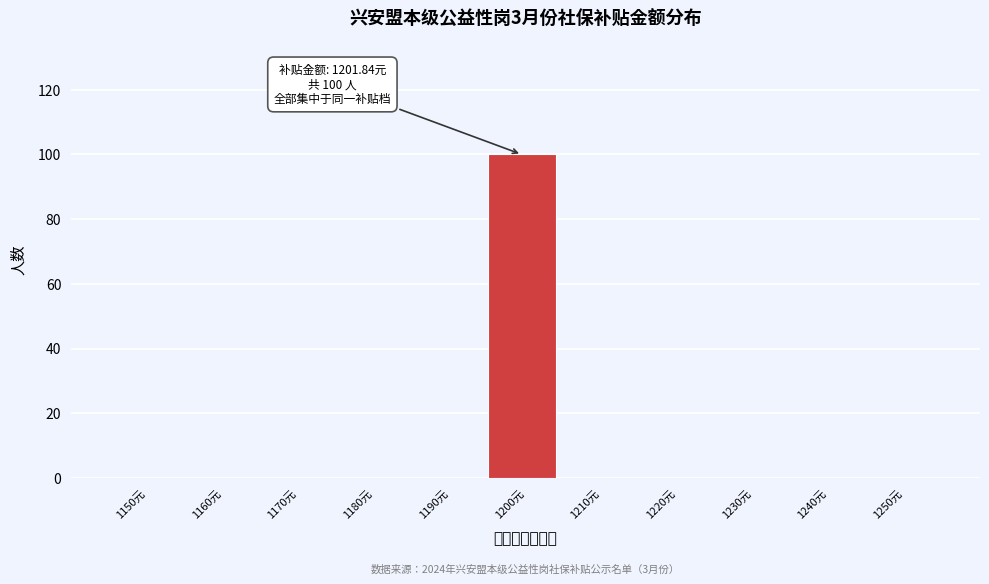

Reading left to right, what are all the values shown in this chart?

1150元=0	1160元=0	1170元=0	1180元=0	1190元=0	1200元=100	1210元=0	1220元=0	1230元=0	1240元=0	1250元=0